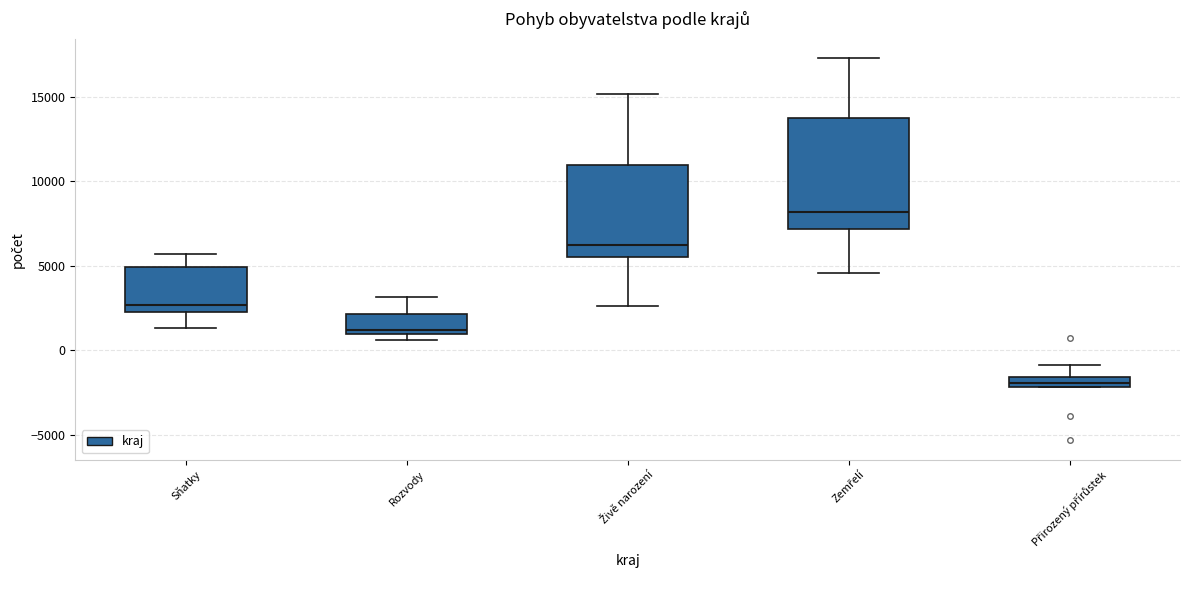

Comparing the boxes themselves (not the whiskers), which one is the tallest?

Zemřelí